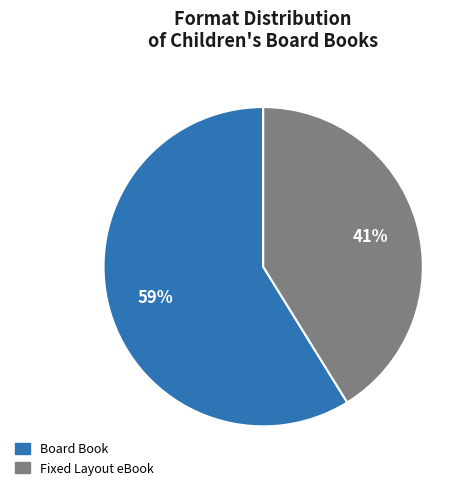

To the nearest percent, what portion does Board Book represent?

59%